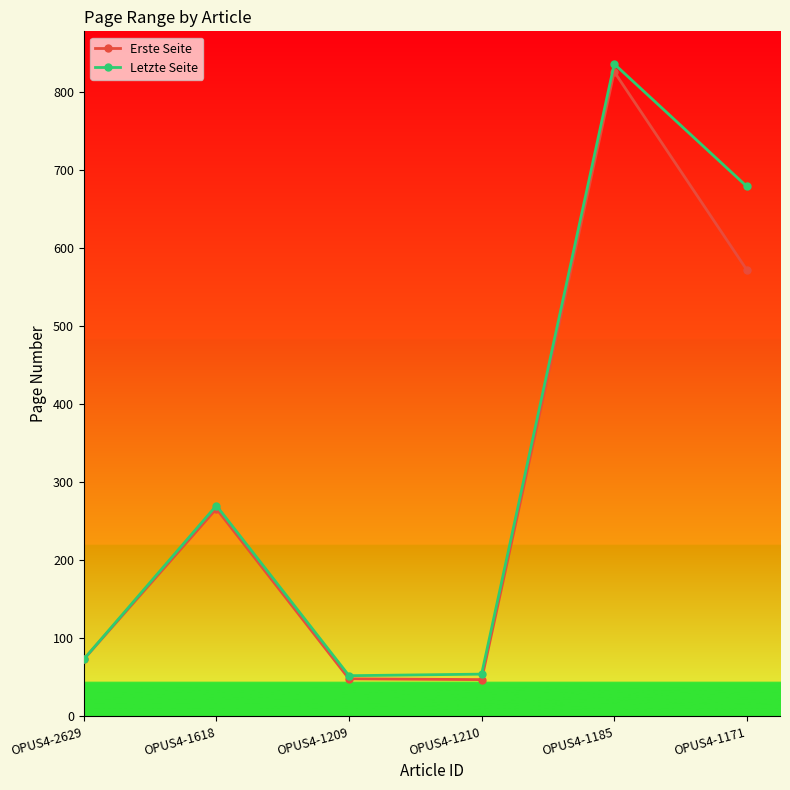

What is the spread (max minus min) of values at OPUS4-1185?

10